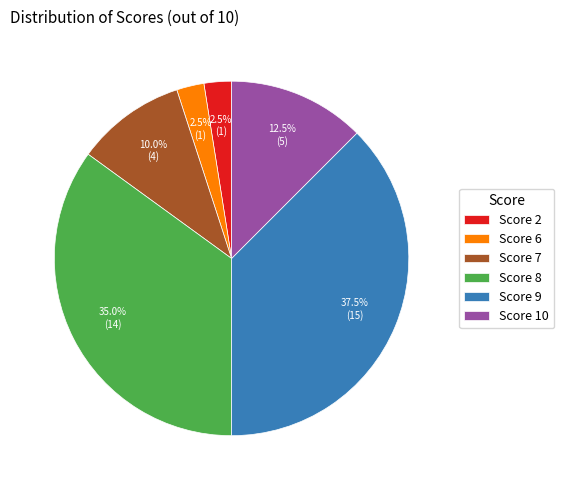

Which has a higher value, Score 10 or Score 7?

Score 10